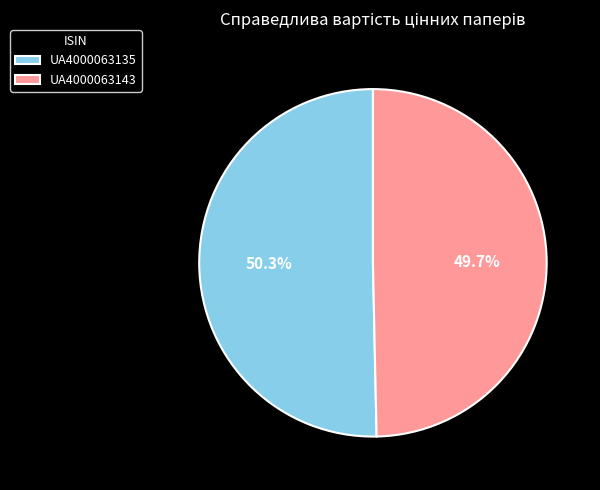

Which category has the biggest portion of the pie?

UA4000063135